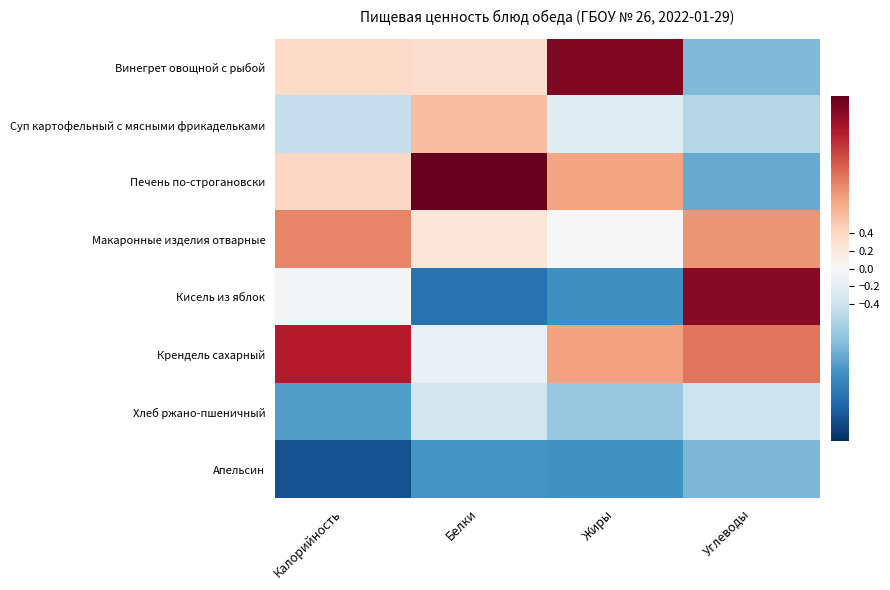

Which series changed the most between Калорийность and Углеводы?

Кисель из яблок